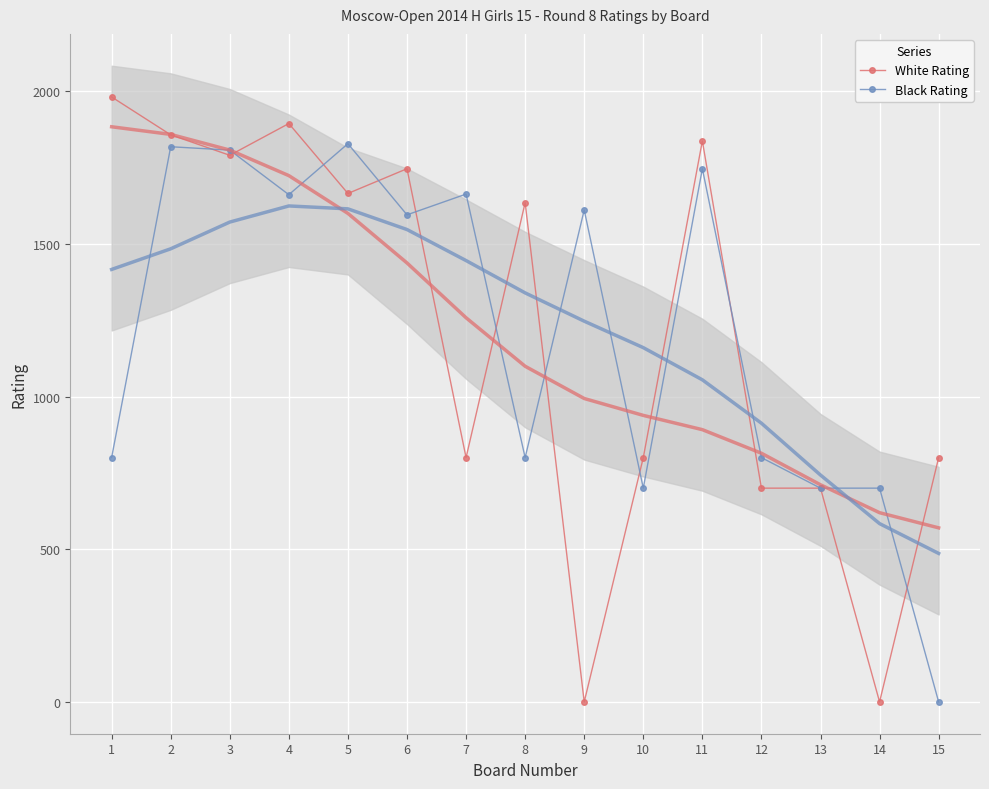

In Black Rating, how many points are higher than both neighbors (excluding endpoints)?

5